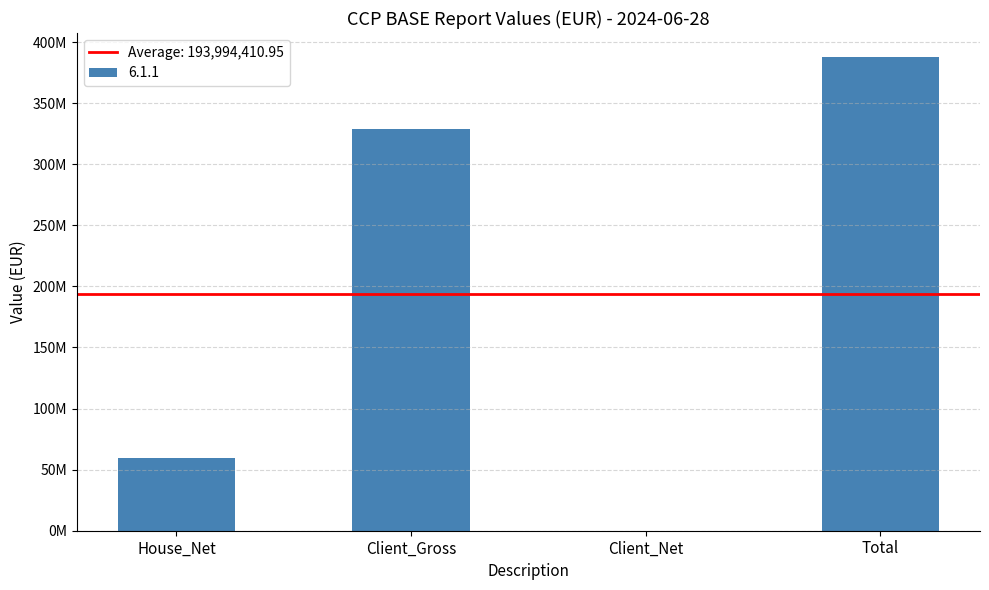

List the labels in order of value, smallest first.

Client_Net, House_Net, Client_Gross, Total